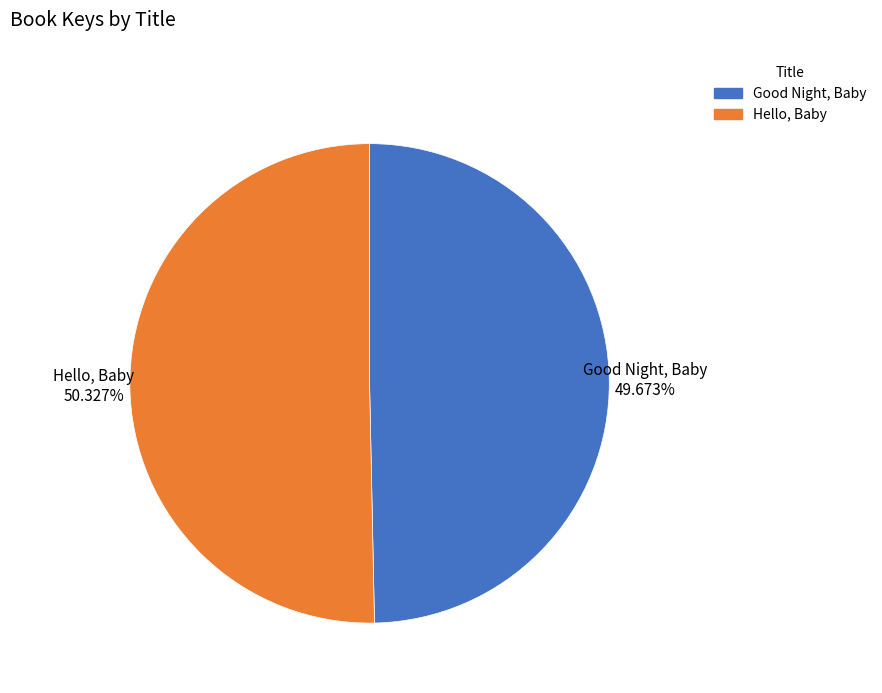

Combined, what portion of the pie is Hello, Baby and Good Night, Baby?

100.0%